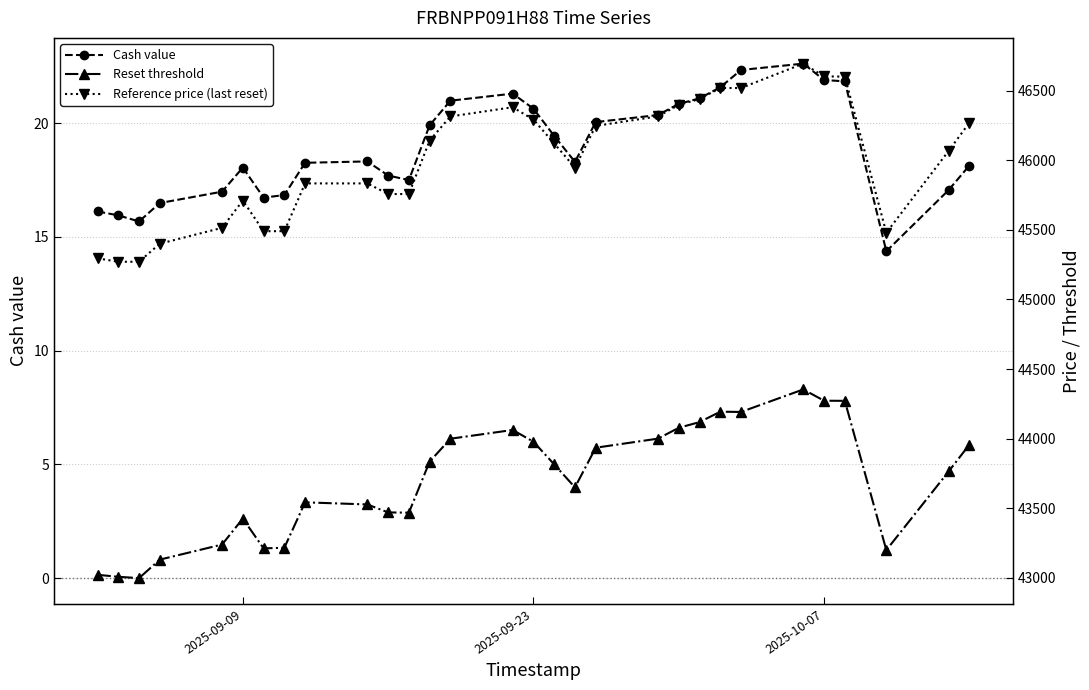

The value of Cash value at 2025-09-23 is 34.7. True or false?

False